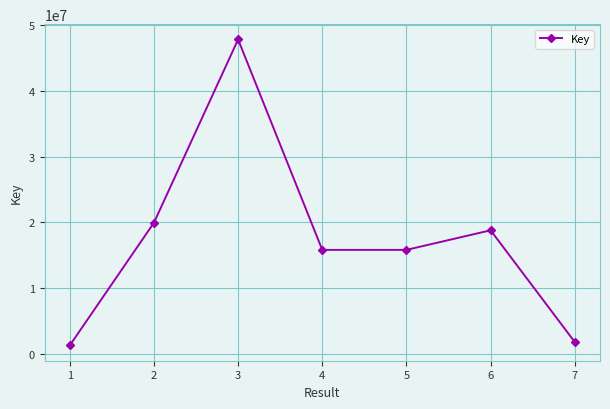

Is it true that the value at 6 is 18771893?

True